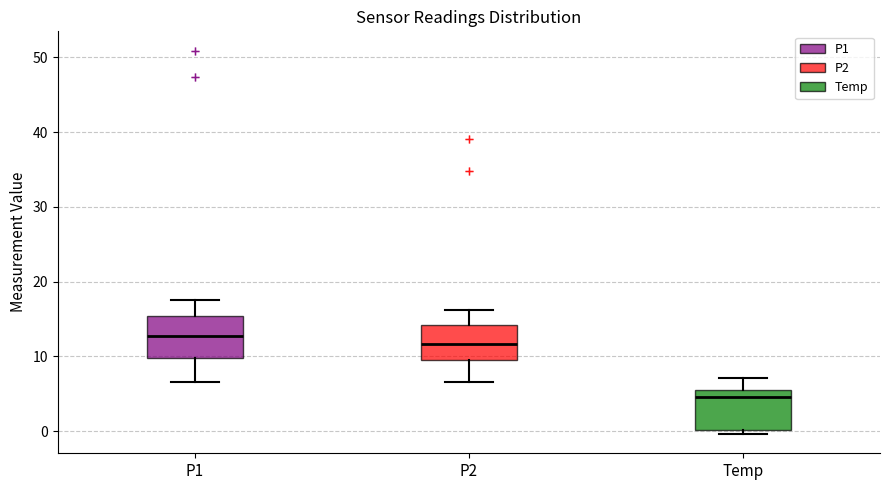

Which box's median line is the lowest?

Temp